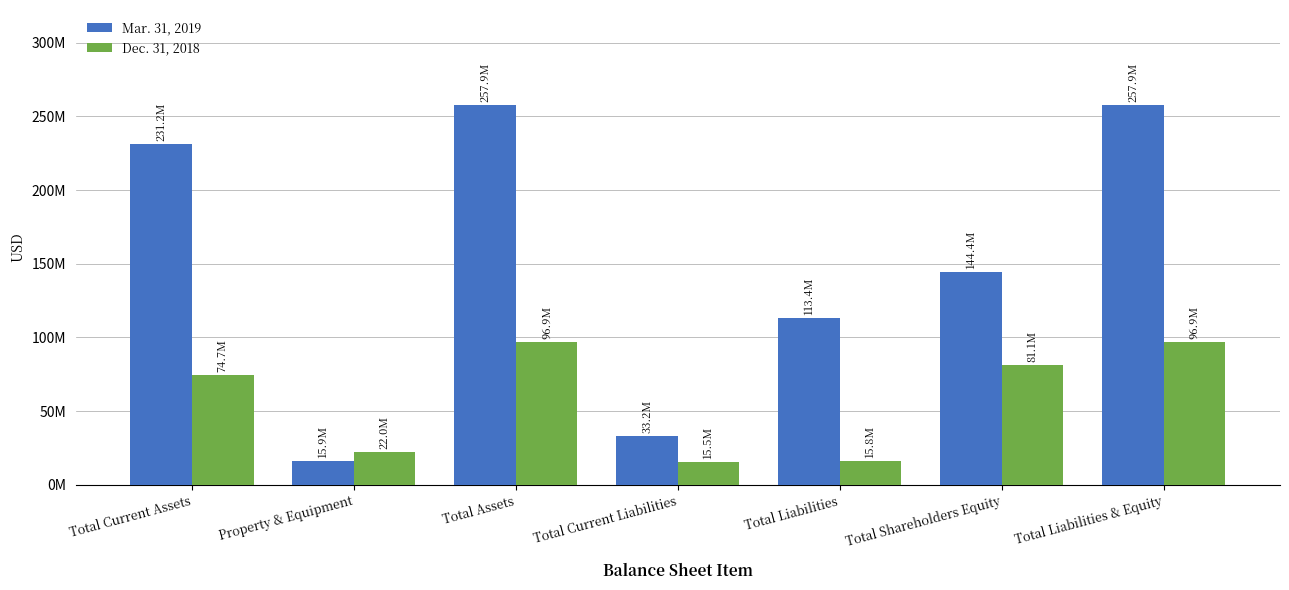

Reading left to right, list all the values displayed in this chart.

Mar. 31, 2019: Total Current Assets=231157682	Property & Equipment=15858667	Total Assets=257854303	Total Current Liabilities=33204345	Total Liabilities=113436053	Total Shareholders Equity=144418250	Total Liabilities & Equity=257854303
Dec. 31, 2018: Total Current Assets=74652065	Property & Equipment=22014237	Total Assets=96894763	Total Current Liabilities=15498810	Total Liabilities=15835290	Total Shareholders Equity=81059473	Total Liabilities & Equity=96894763